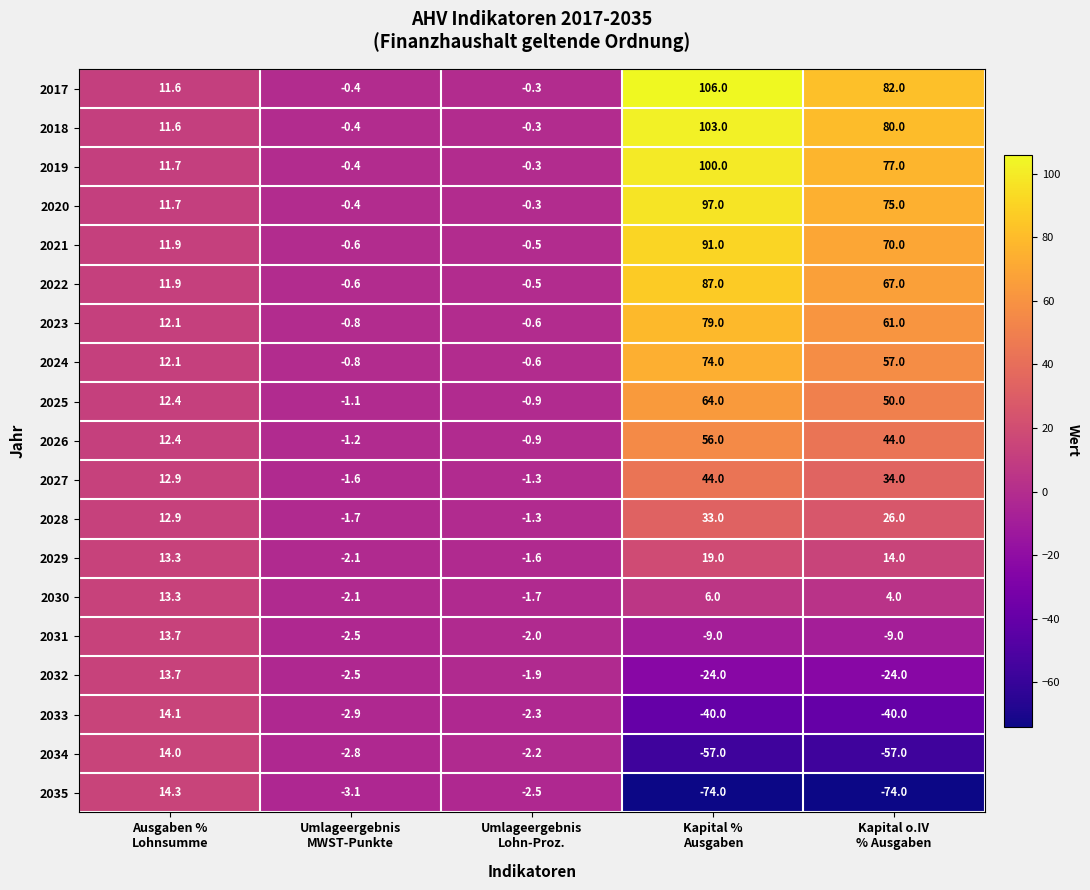

What is the maximum value shown in the chart?

106.0